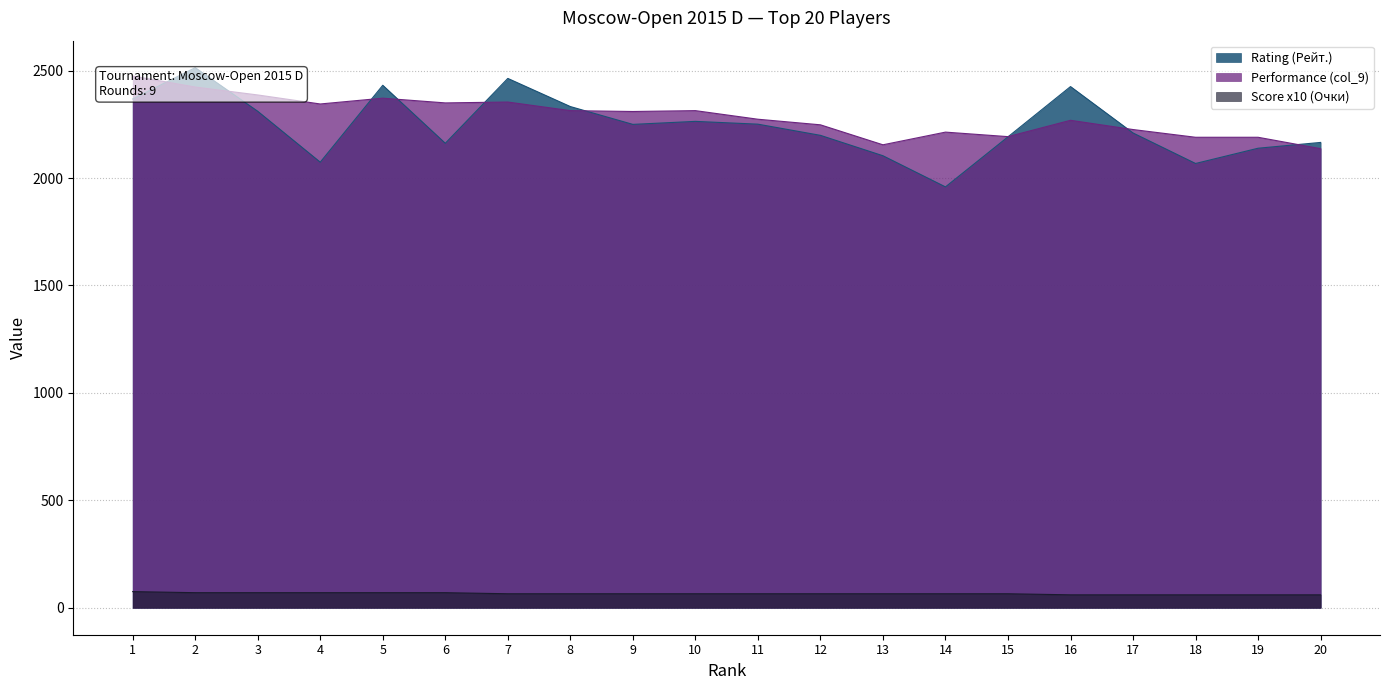

Is the value of Score x10 (Очки) at 5 greater than the value of Rating (Рейт.) at 10?

No